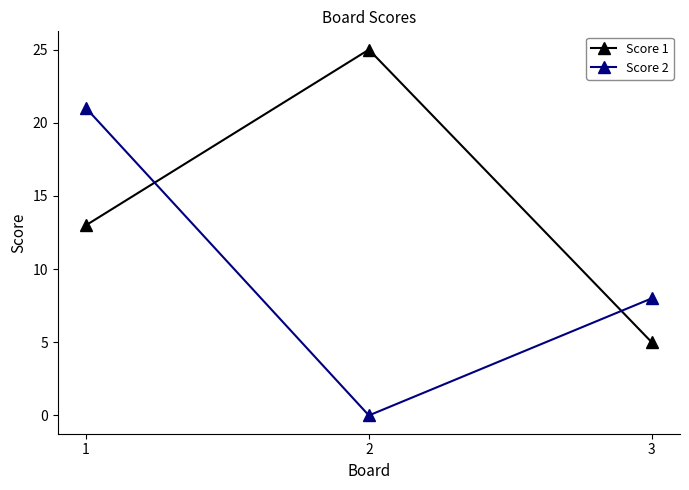

Is the value of Score 1 at 1 greater than the value of Score 2 at 2?

Yes